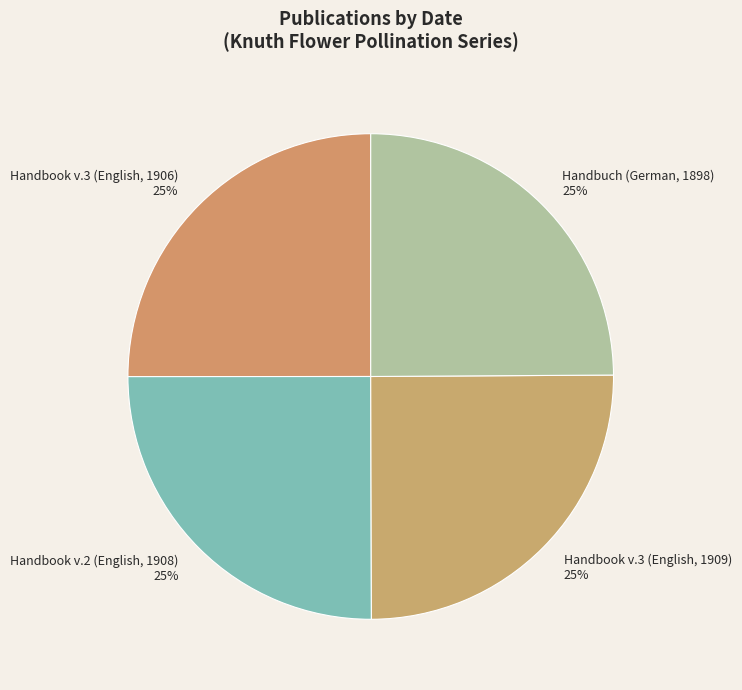

What is the ratio of the value at Handbuch (German, 1898) to the value at Handbook v.3 (English, 1906)?

1.0